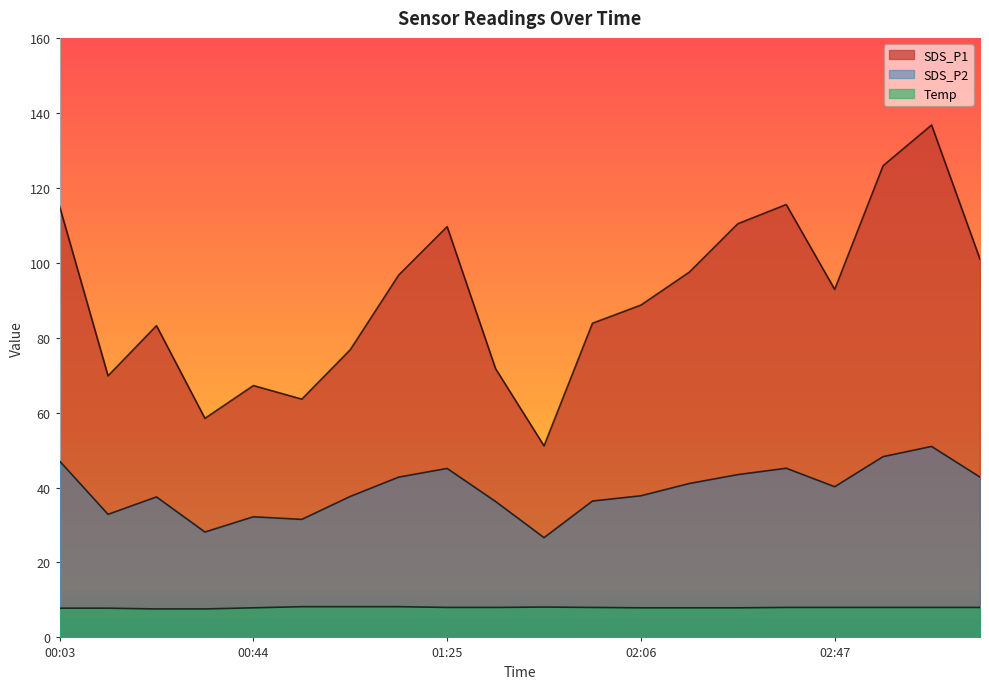

Reading left to right, what are all the values shown in this chart?

SDS_P1: 00:03=115.0	00:13=69.8	00:23=83.2	00:33=58.5	00:44=67.2	00:54=63.6	01:04=76.8	01:14=96.7	01:25=109.6	01:35=71.7	01:46=51.1	01:56=83.8	02:06=88.7	02:16=97.5	02:26=110.4	02:36=115.5	02:47=92.9	02:57=125.9	03:07=136.8	03:17=101.0
SDS_P2: 00:03=47.1	00:13=32.9	00:23=37.5	00:33=28.1	00:44=32.2	00:54=31.5	01:04=37.6	01:14=42.8	01:25=45.1	01:35=36.3	01:46=26.6	01:56=36.4	02:06=37.8	02:16=41.1	02:26=43.5	02:36=45.1	02:47=40.2	02:57=48.2	03:07=51.0	03:17=42.8
Temp: 00:03=7.8	00:13=7.8	00:23=7.6	00:33=7.6	00:44=7.9	00:54=8.2	01:04=8.2	01:14=8.2	01:25=8.0	01:35=8.0	01:46=8.1	01:56=8.0	02:06=7.9	02:16=7.9	02:26=7.9	02:36=8.0	02:47=8.0	02:57=8.0	03:07=8.0	03:17=8.0